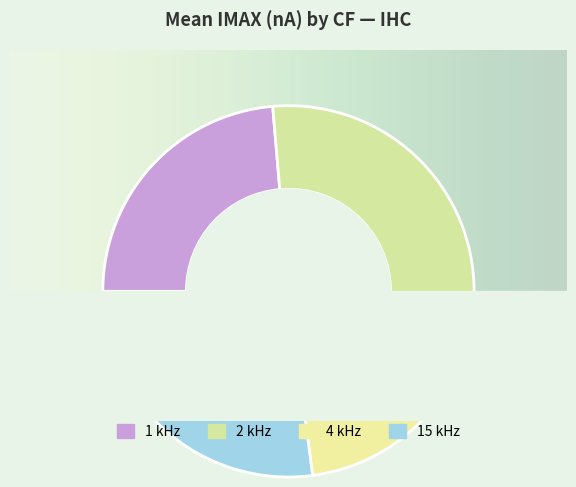

Is 2 kHz the majority of the pie?

No